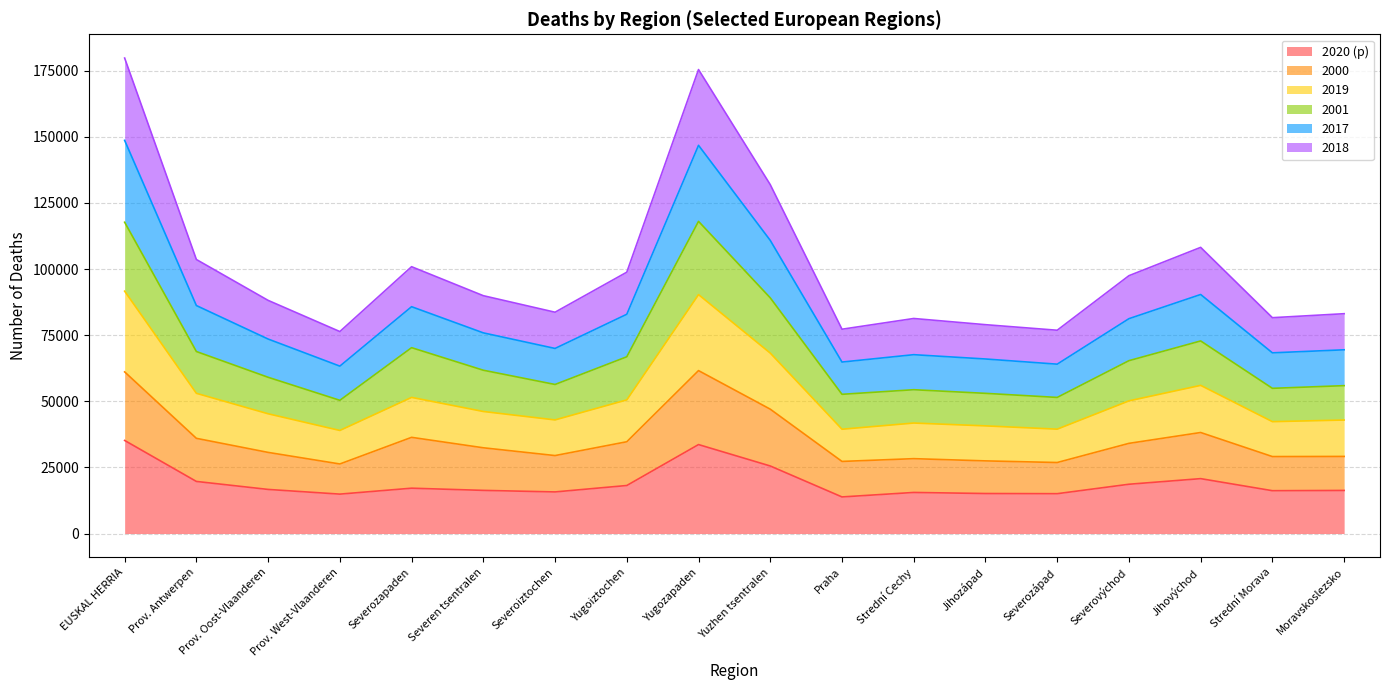

Does the chart have visible grid lines?

Yes